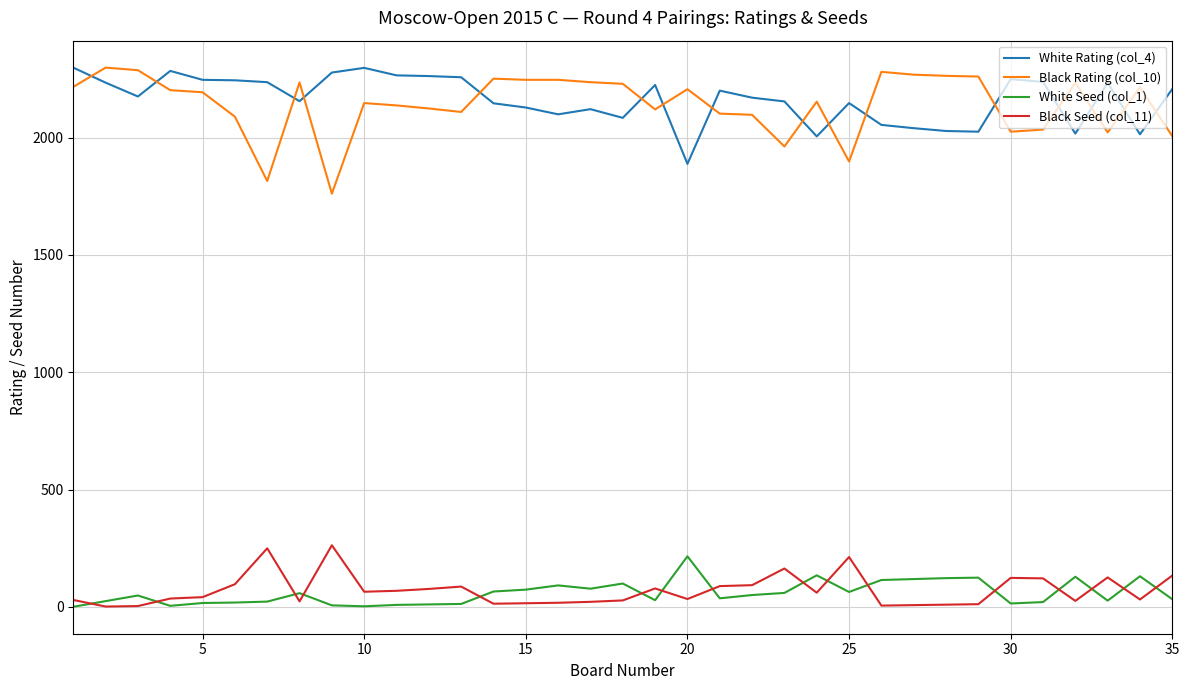

True or false: Black Seed (col_11) and White Rating (col_4) intersect in this chart.

False